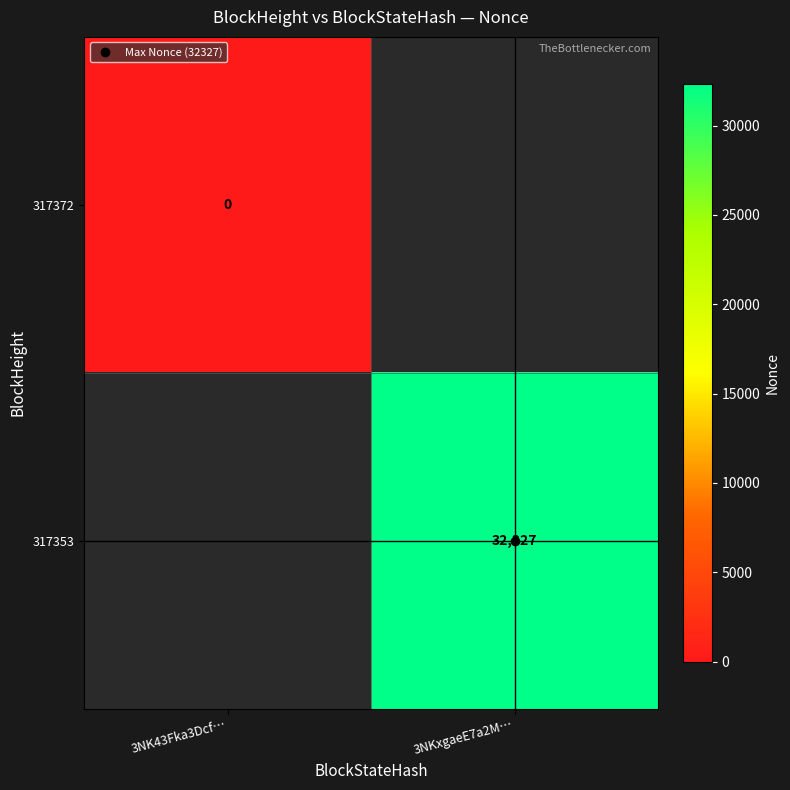

Rank the series by their maximum value, from highest to lowest.

317353, 317372